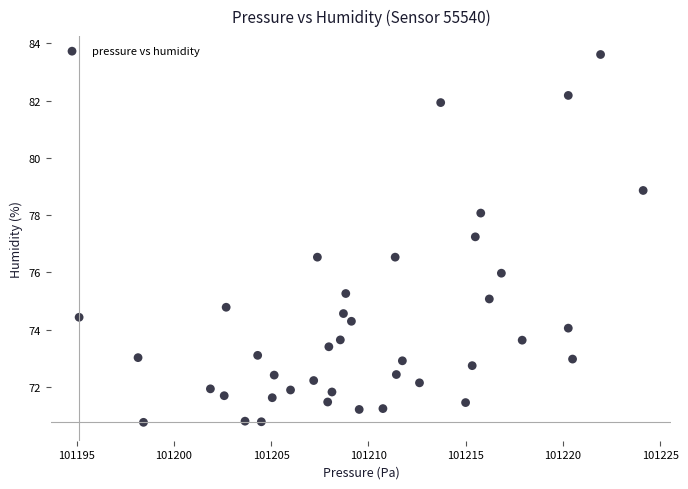

What Y value in the scatter plot is closest to 77?

77.2